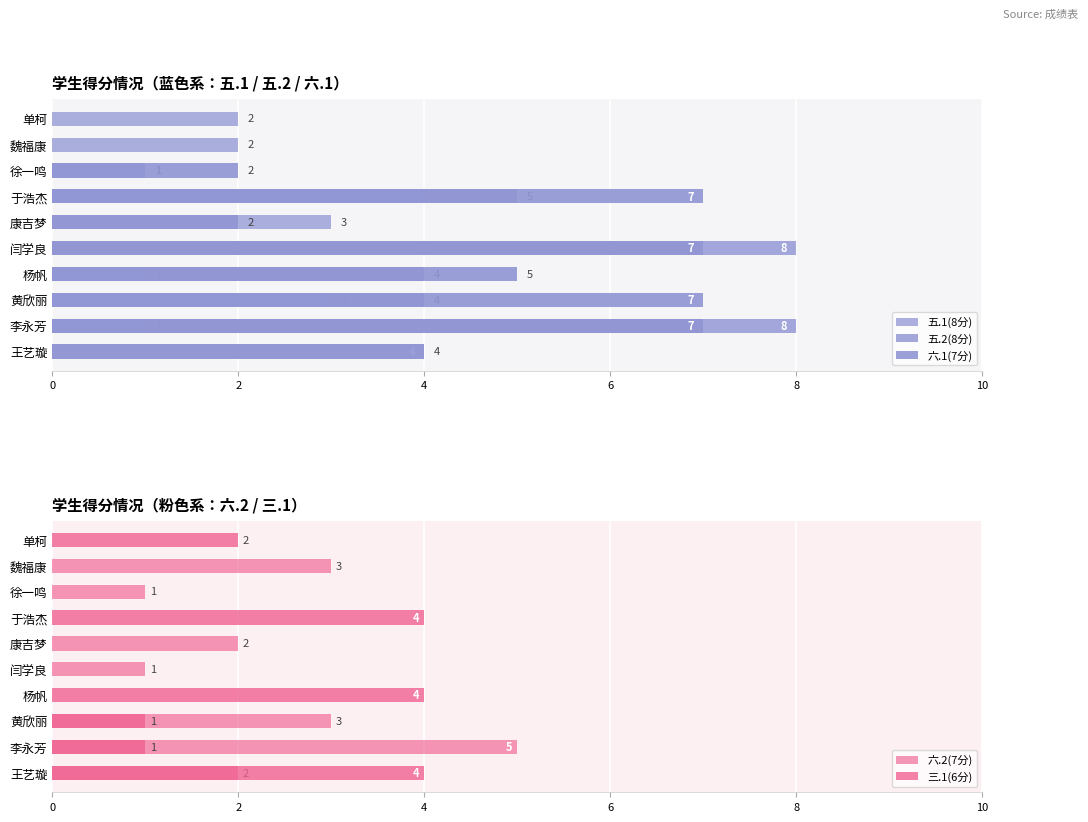

What is the difference between the 五.1(8分) values at 杨帆 and 黄欣丽?

2